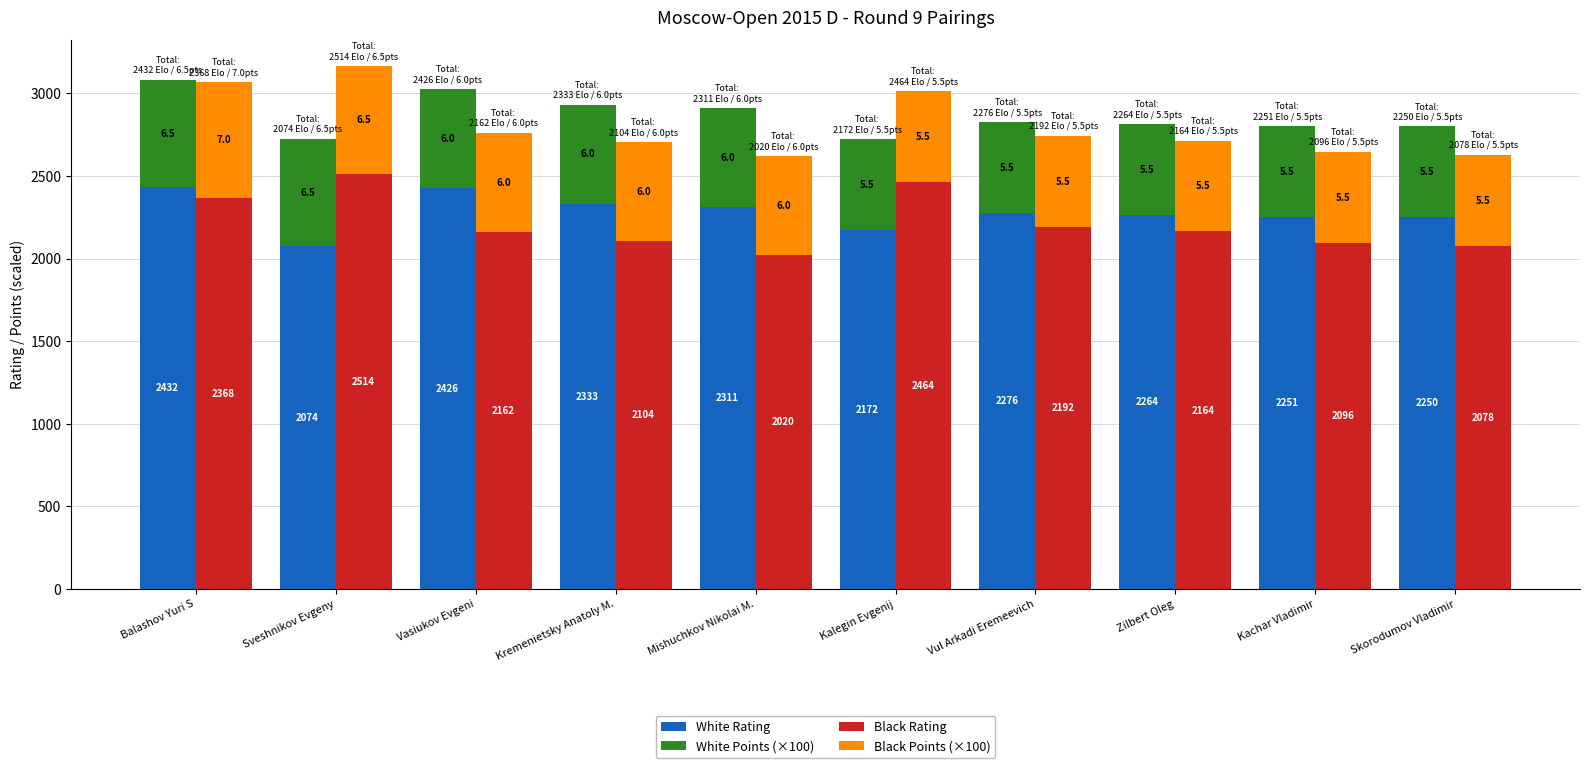

What are all the series names shown in the legend?

White Rating, White Points (×100), Black Rating, Black Points (×100)